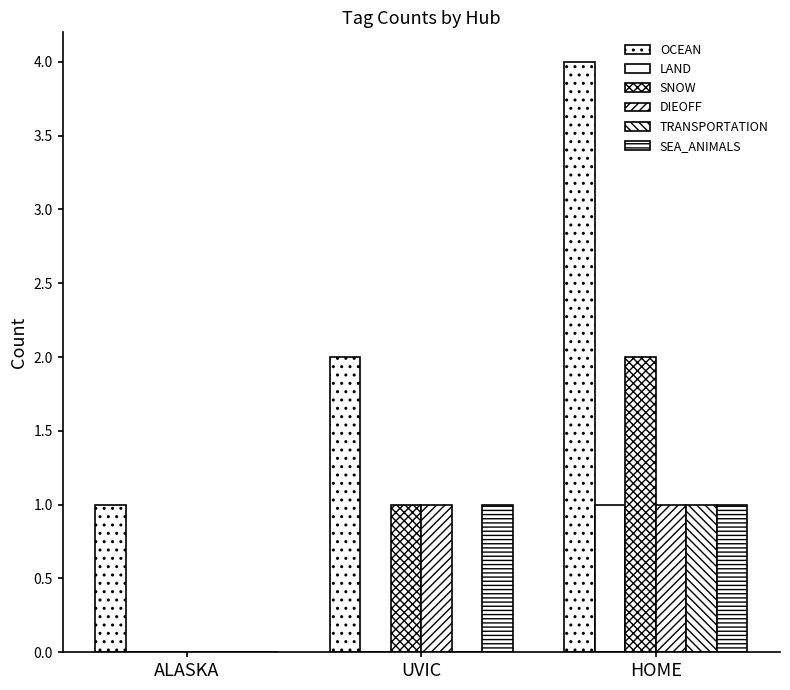

How many values in SEA_ANIMALS are above zero?

2